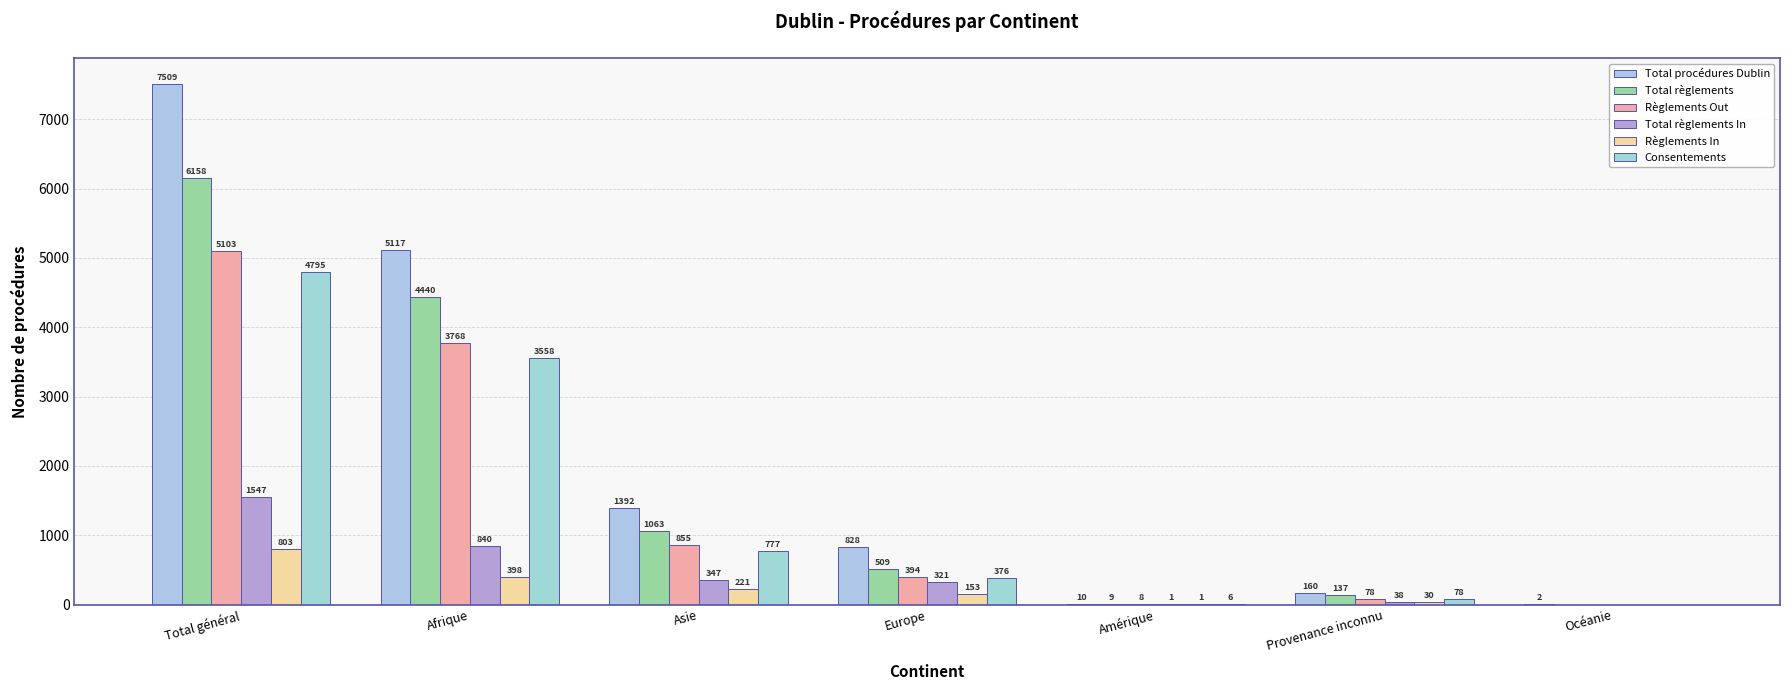

How many values in Total règlements In are above zero?

6